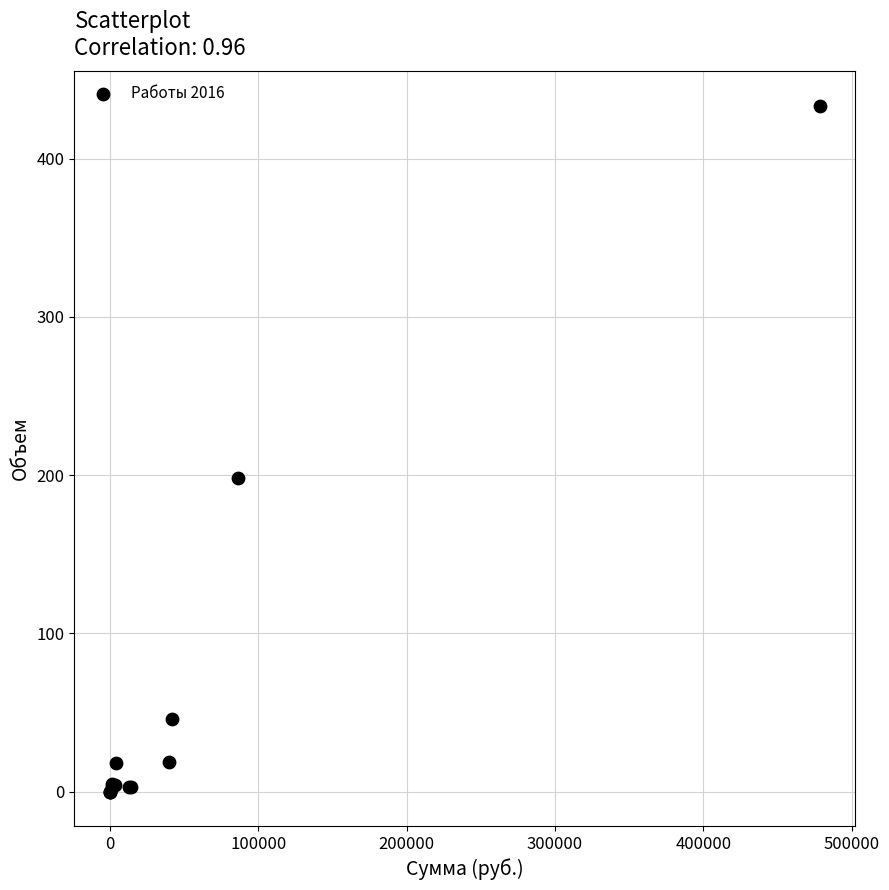

What Y value in the scatter plot is closest to 216?

198.0